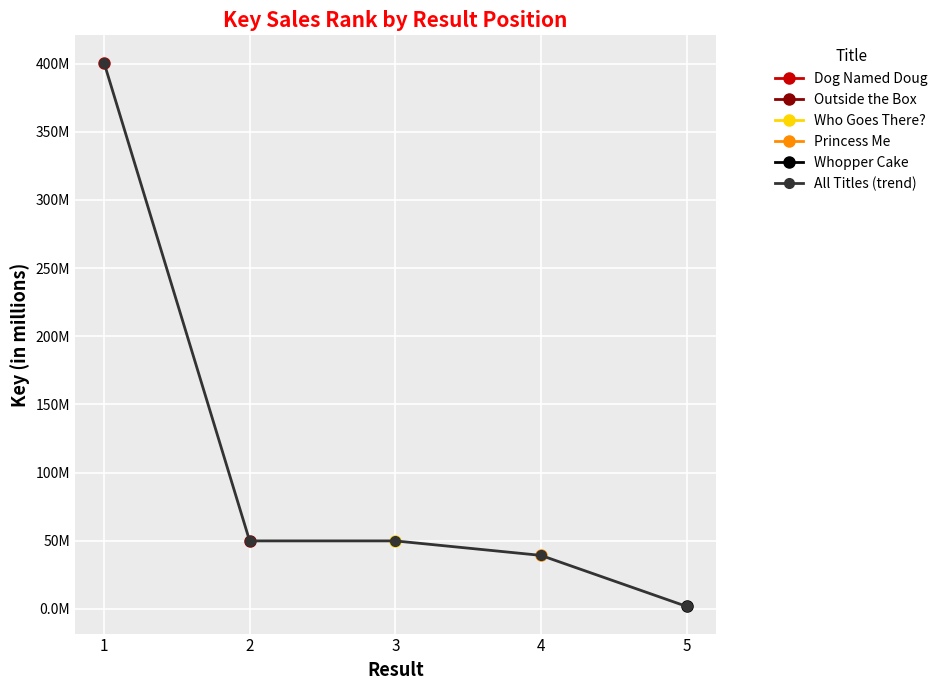

What is the smallest value displayed?

1.8